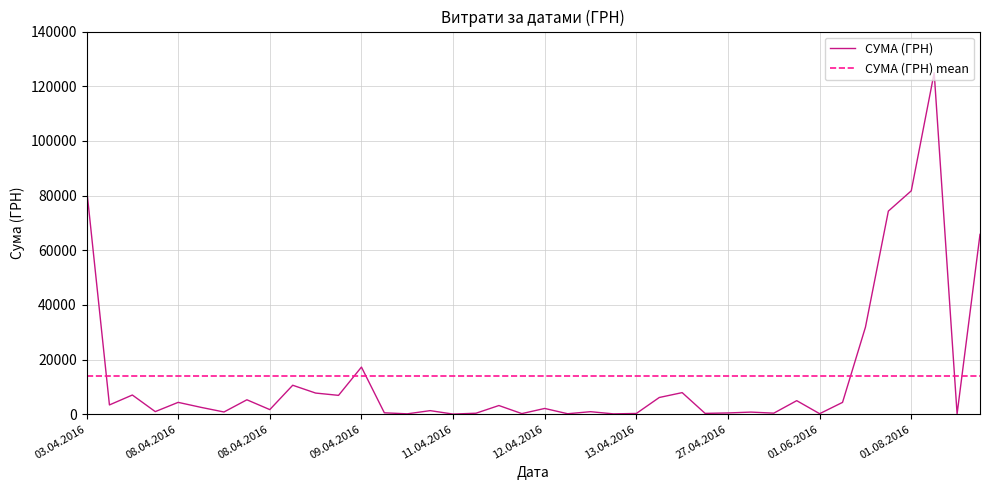

Approximately how many times larger is the value at 03.04.2016 compared to 01.08.2016?

1.0